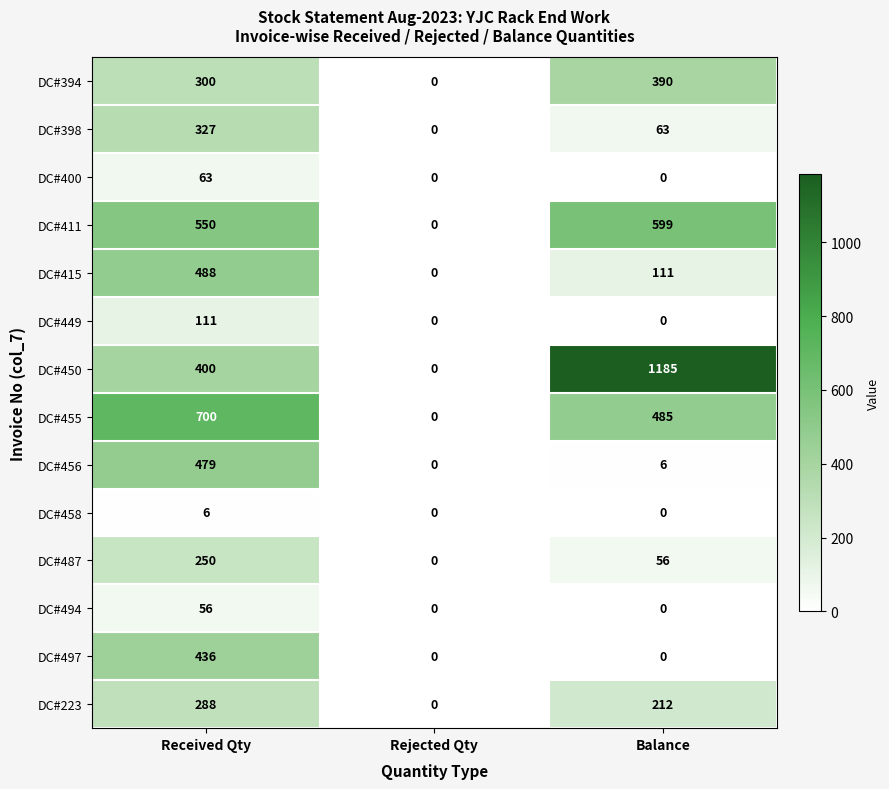

How many values in DC#415 are above zero?

2